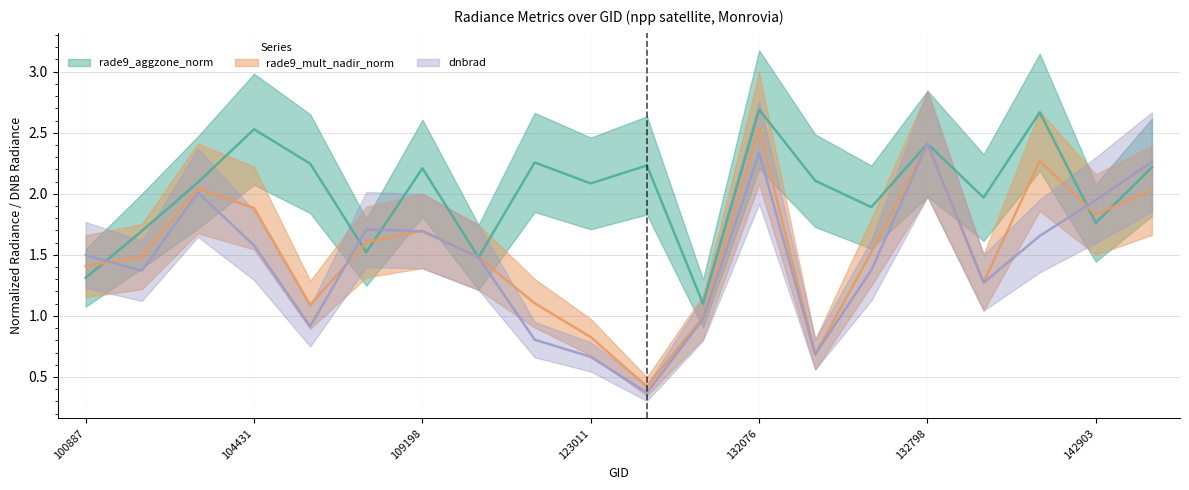

What is the value of the rade9_mult_nadir_norm point at the 5th from the left?

1.1